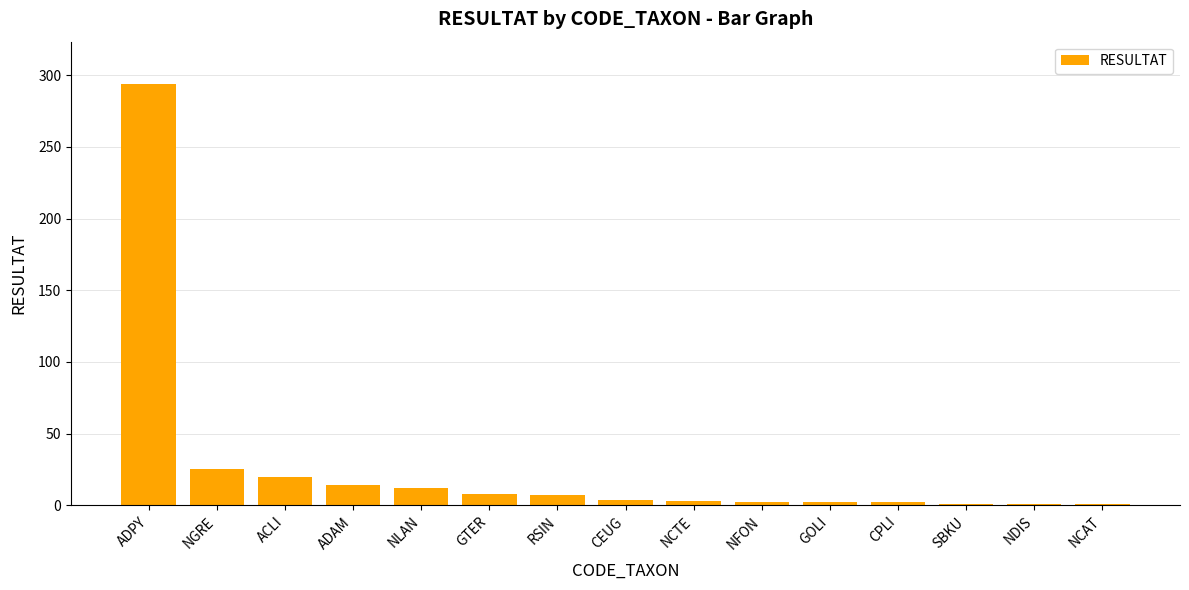

Count the number of data series in this chart.

1